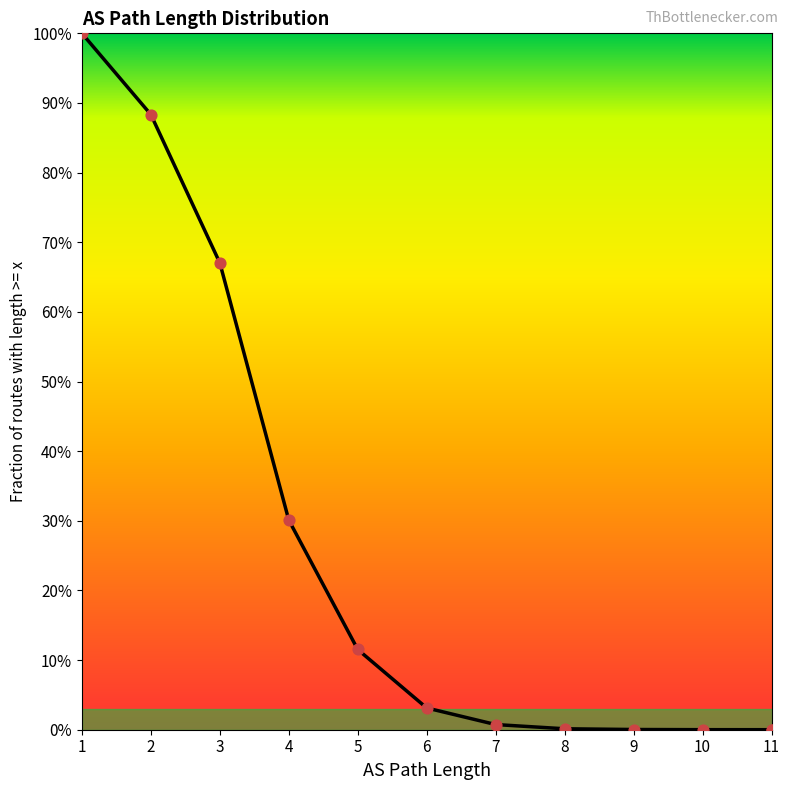

Which has a higher value, 9 or 1?

1